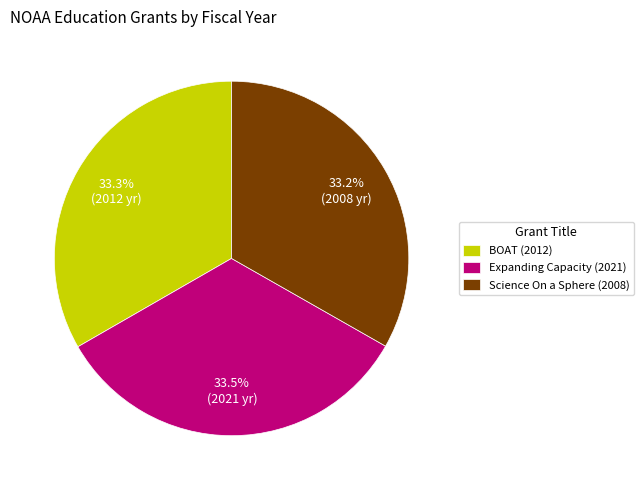

Does any single category account for the majority?

No